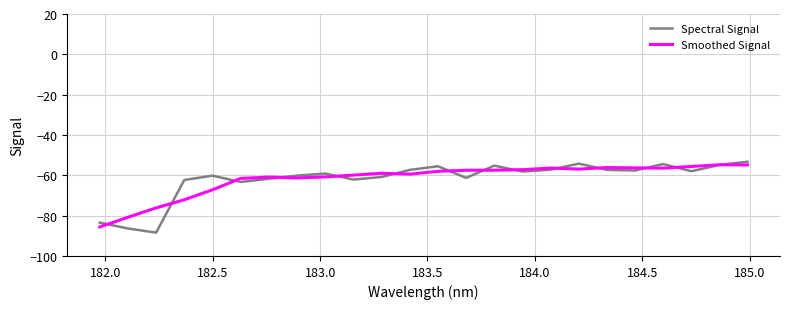

What is the minimum value shown in the chart?

-88.4